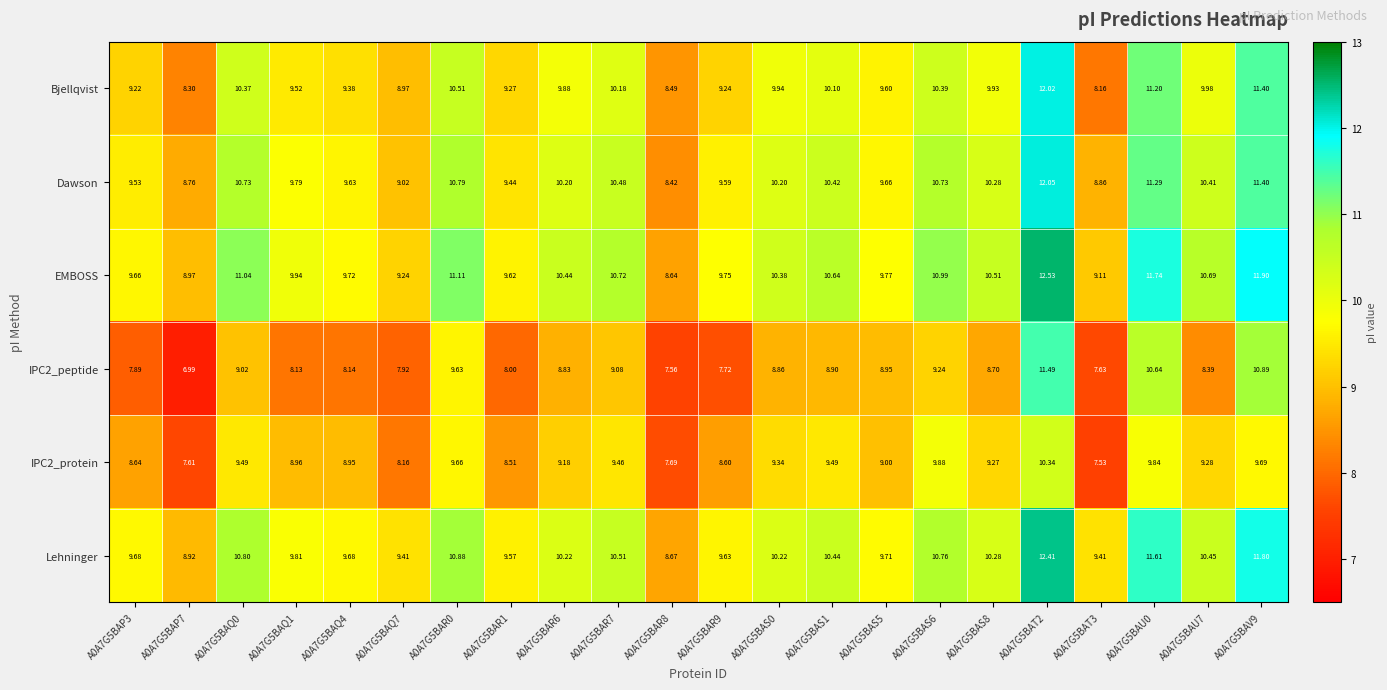

Is the value of Dawson at A0A7G5BAS5 greater than the value of Lehninger at A0A7G5BAS5?

No